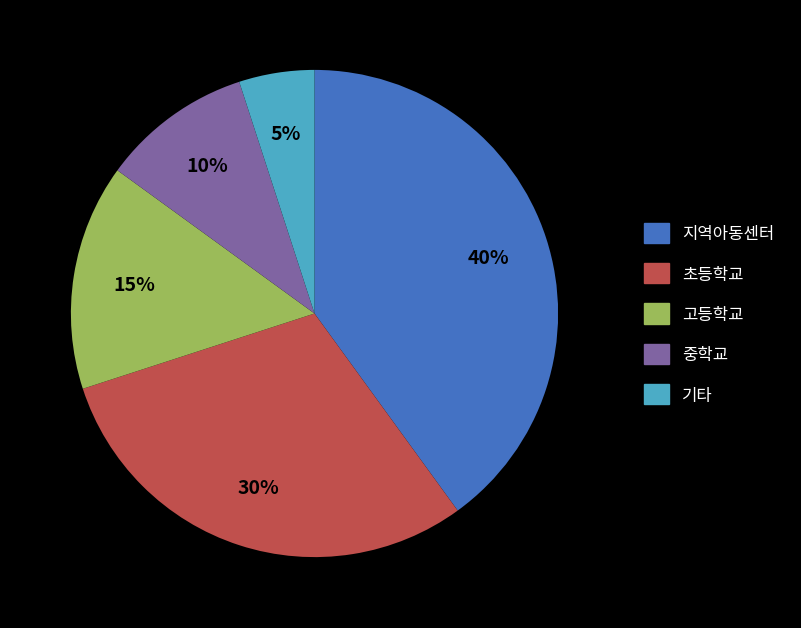

Approximately how many times larger is the value at 중학교 compared to 기타?

2.0